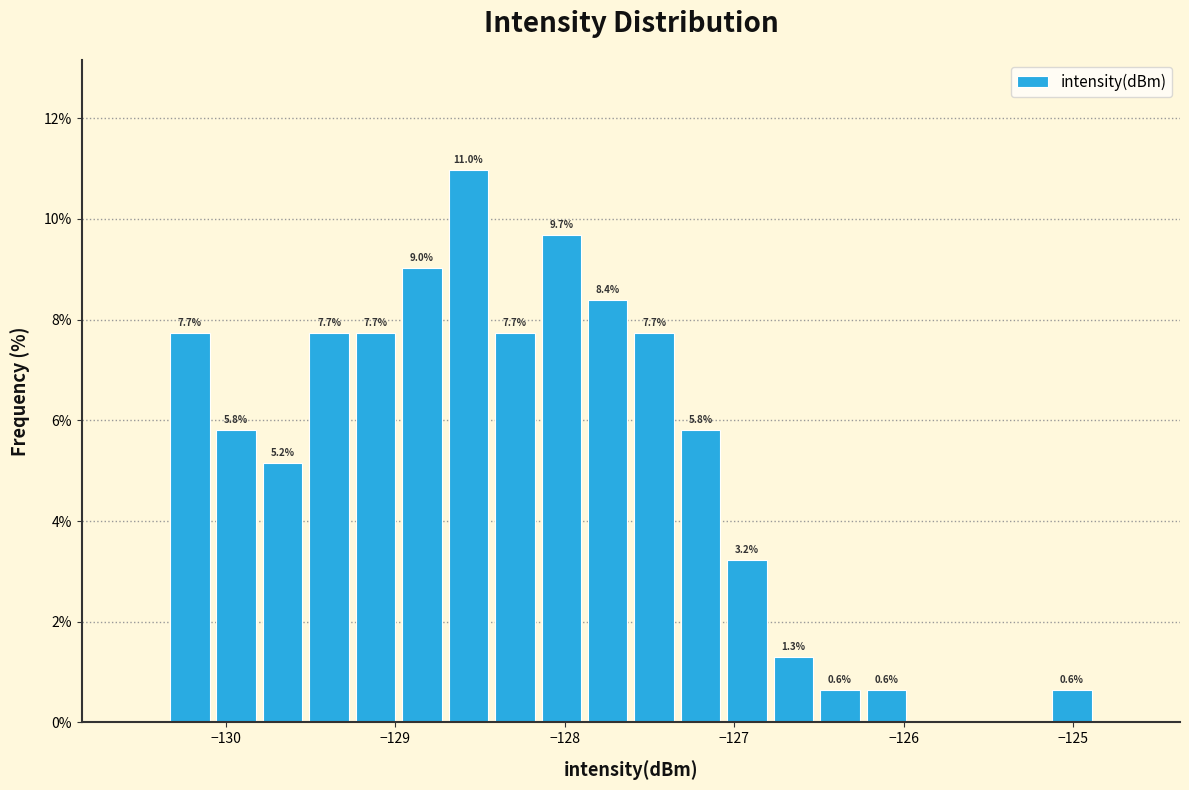

Around what value on the x-axis is the tallest bar? Give the approximate position of its centre, as read against the axis.

-128.6